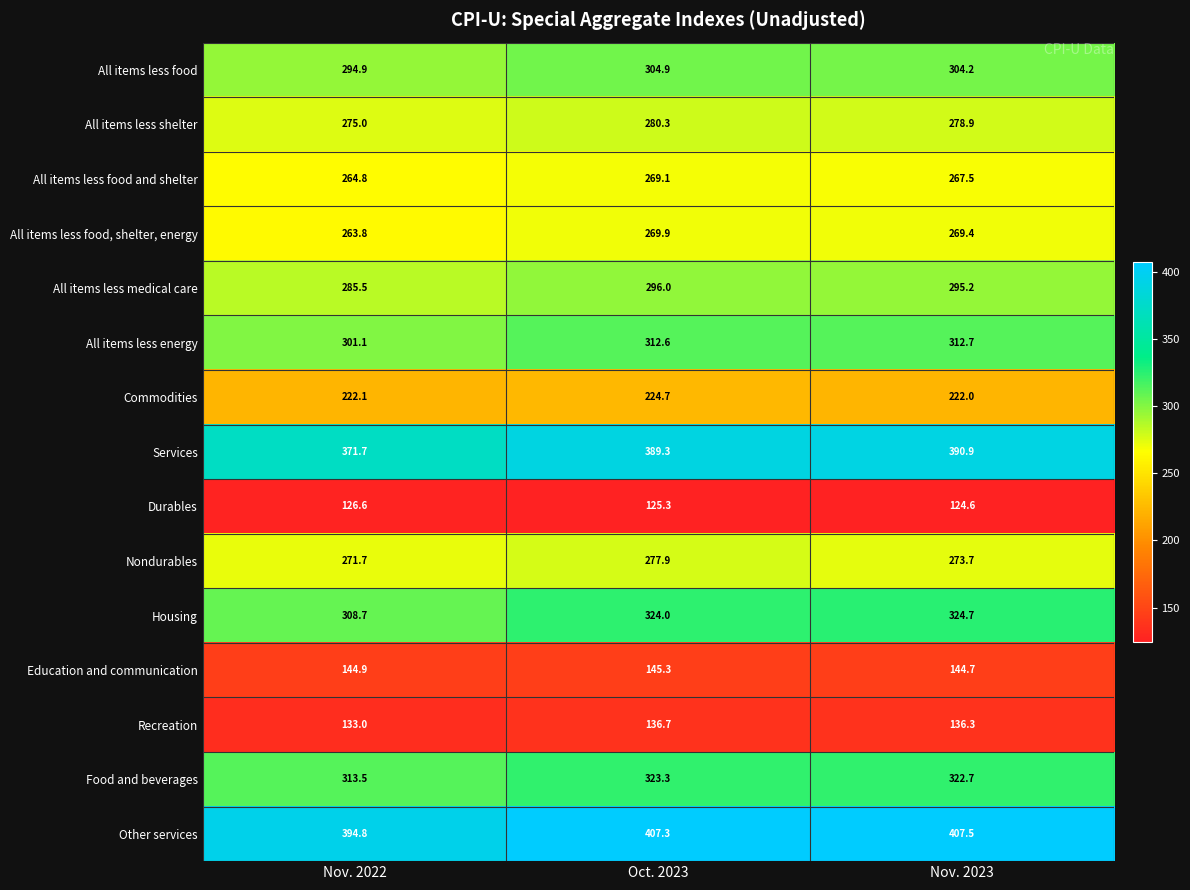

At which label does Nondurables first exceed 273?

Oct. 2023